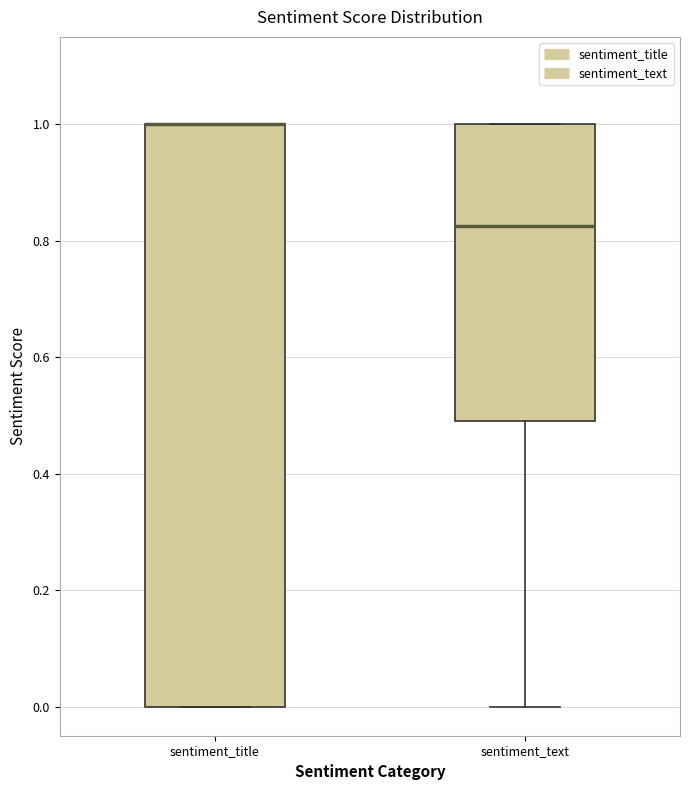

Comparing the boxes themselves (not the whiskers), which one is the tallest?

sentiment_title